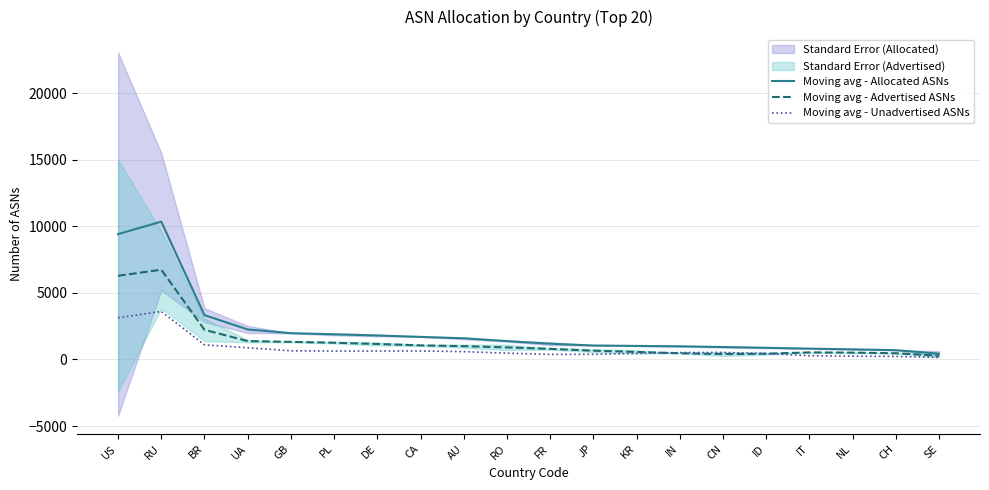

Which series has the widest spread of values?

Moving avg - Allocated ASNs